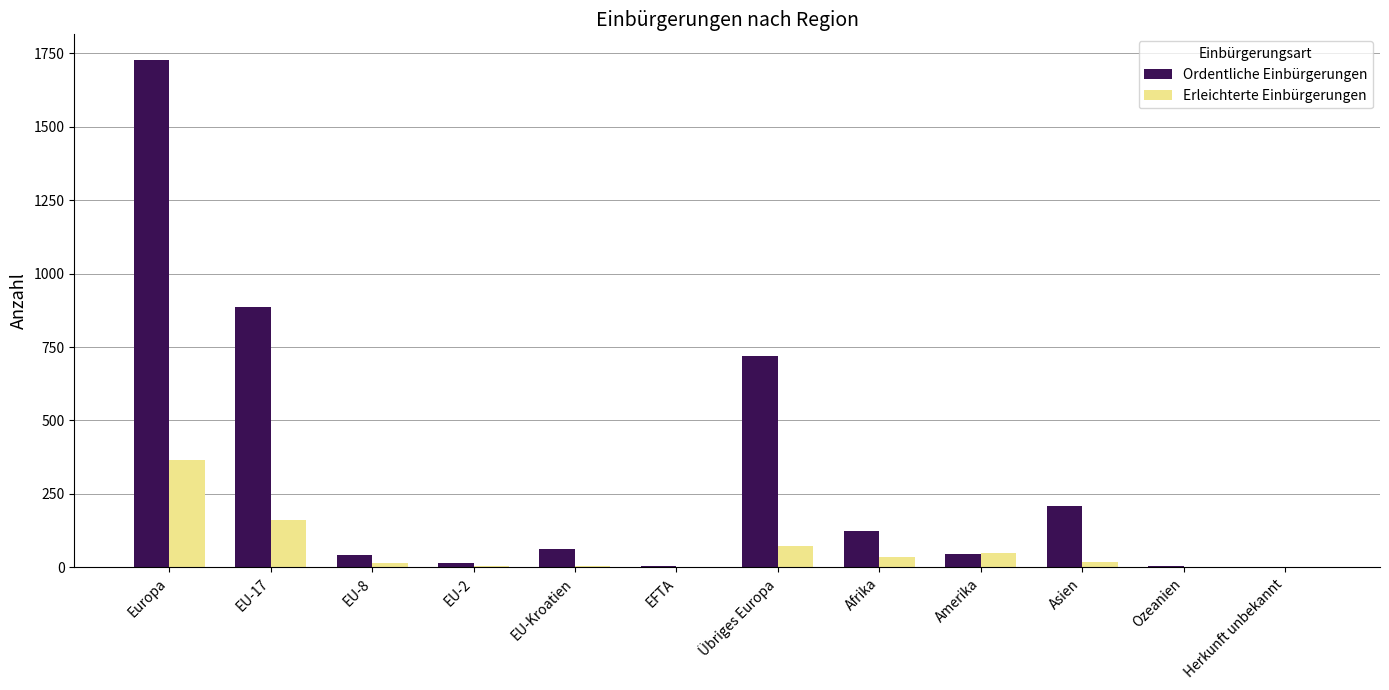

How many distinct data groups are displayed?

2